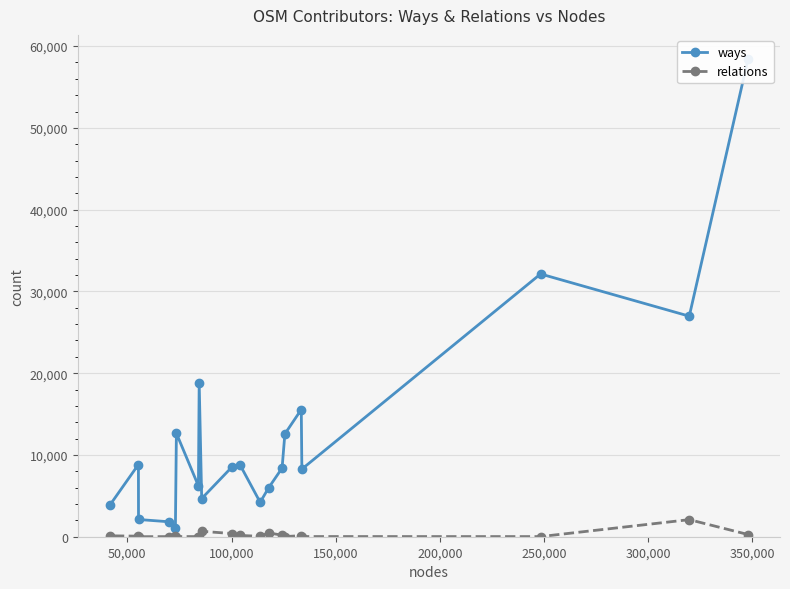

What is the maximum value for ways?

58447